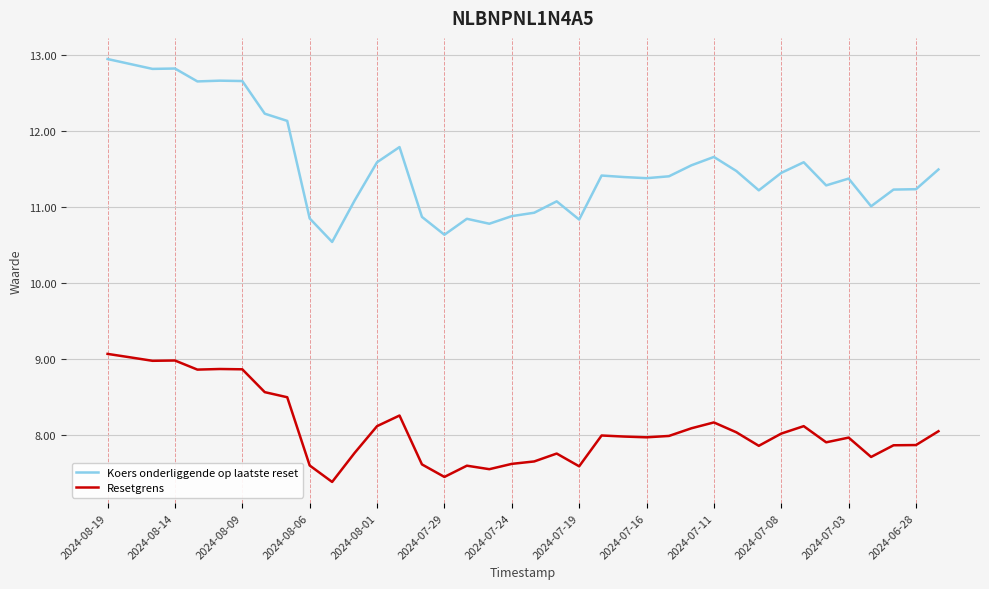

Rank the series by their average value, from lowest to highest.

Resetgrens, Koers onderliggende op laatste reset